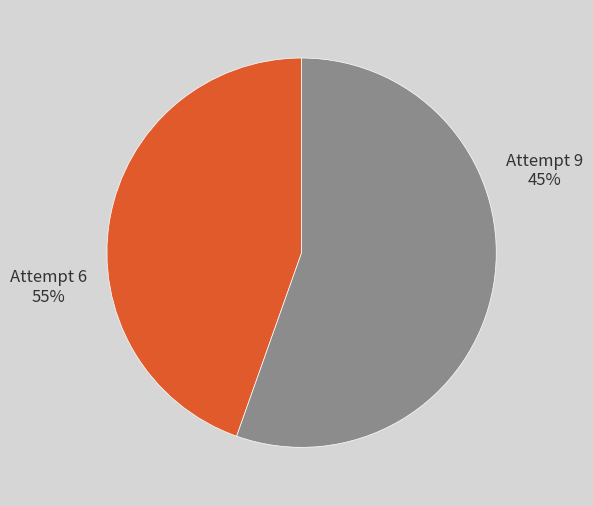

How many slices are in this pie chart?

2